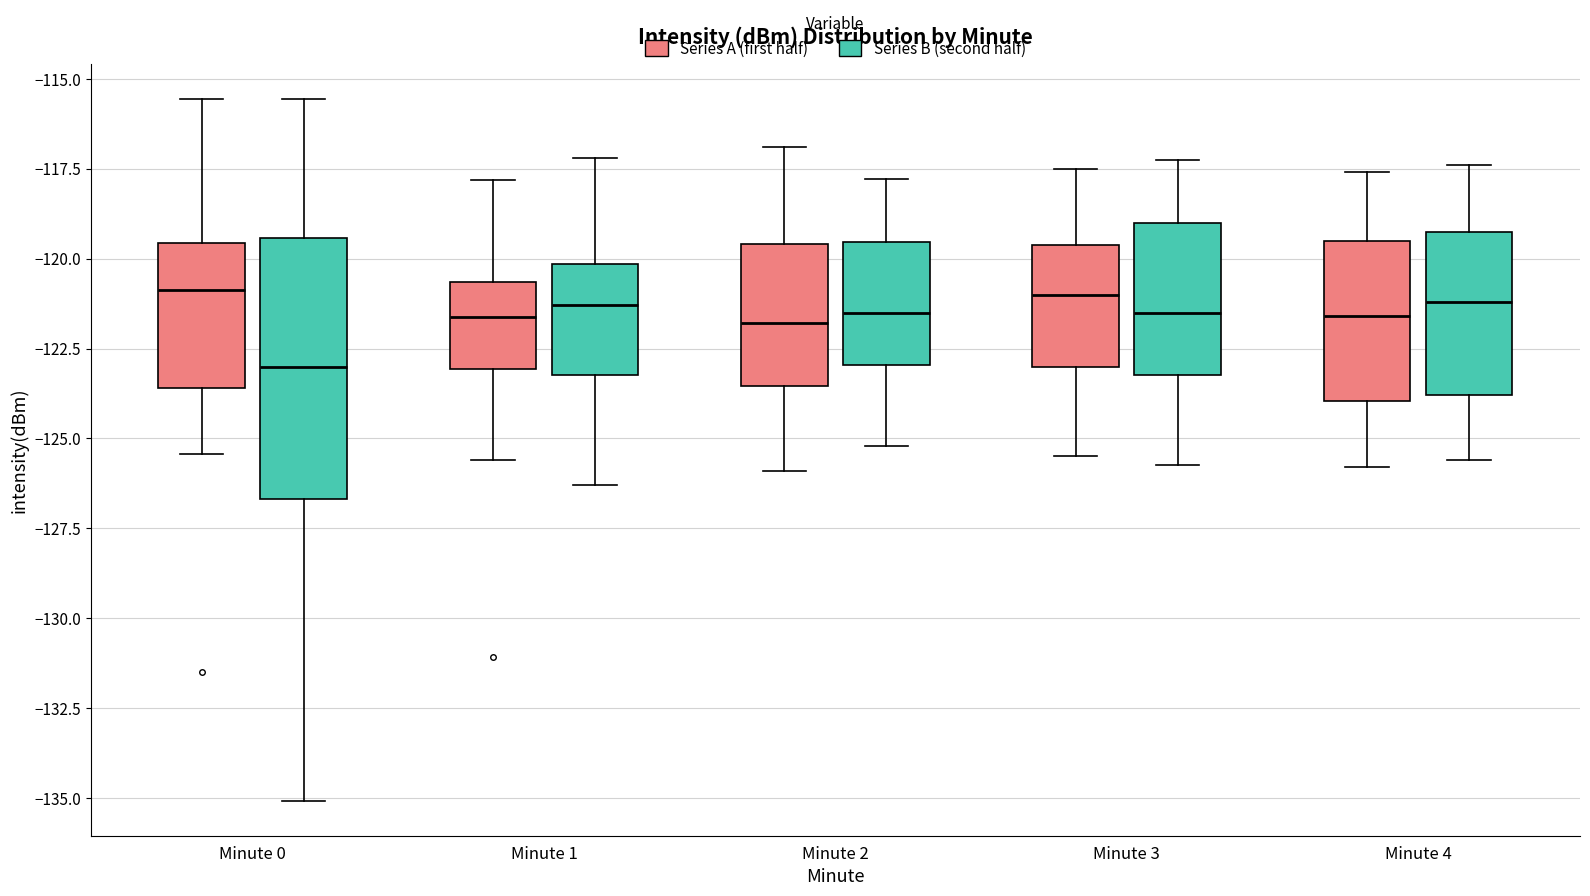

Where is the lower edge of the box for Minute 4 (Series A (first half)) on the y-axis? The values are not printed on the chart, so give them approximately, as read against the axis.

-124.0